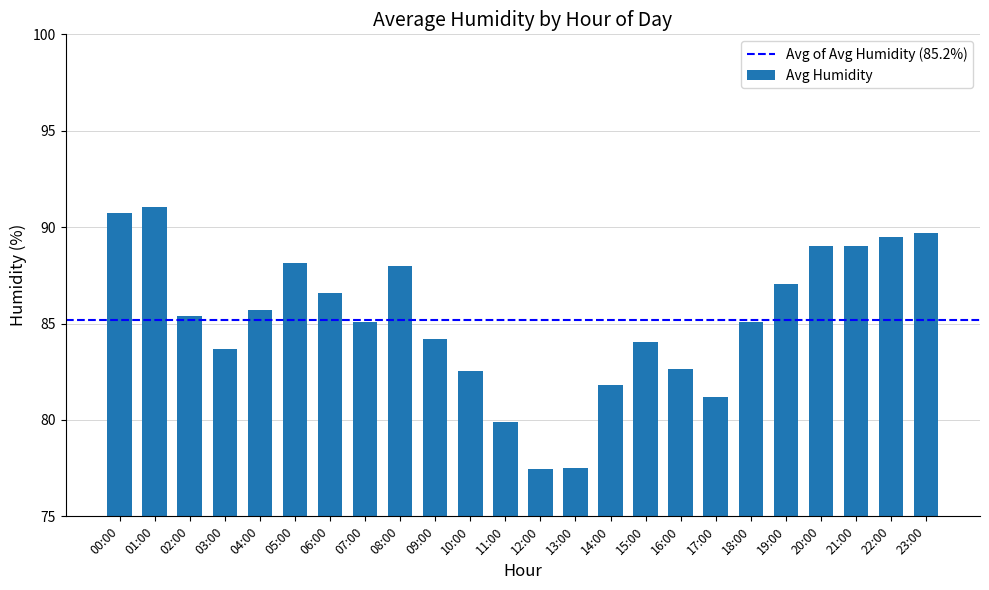

What is the label of the 17th bar from the right?

07:00